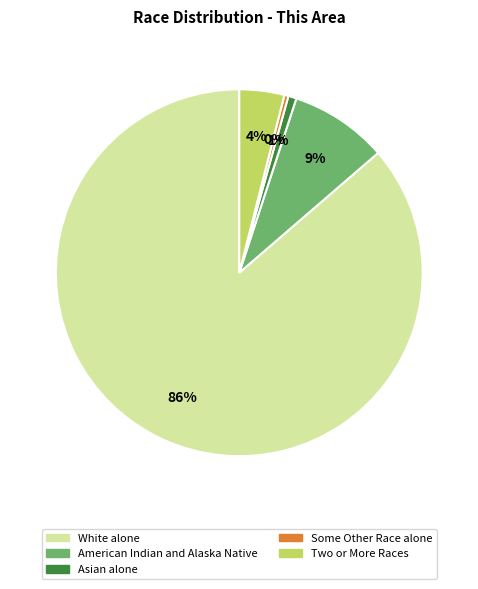

Does any single category account for the majority?

Yes